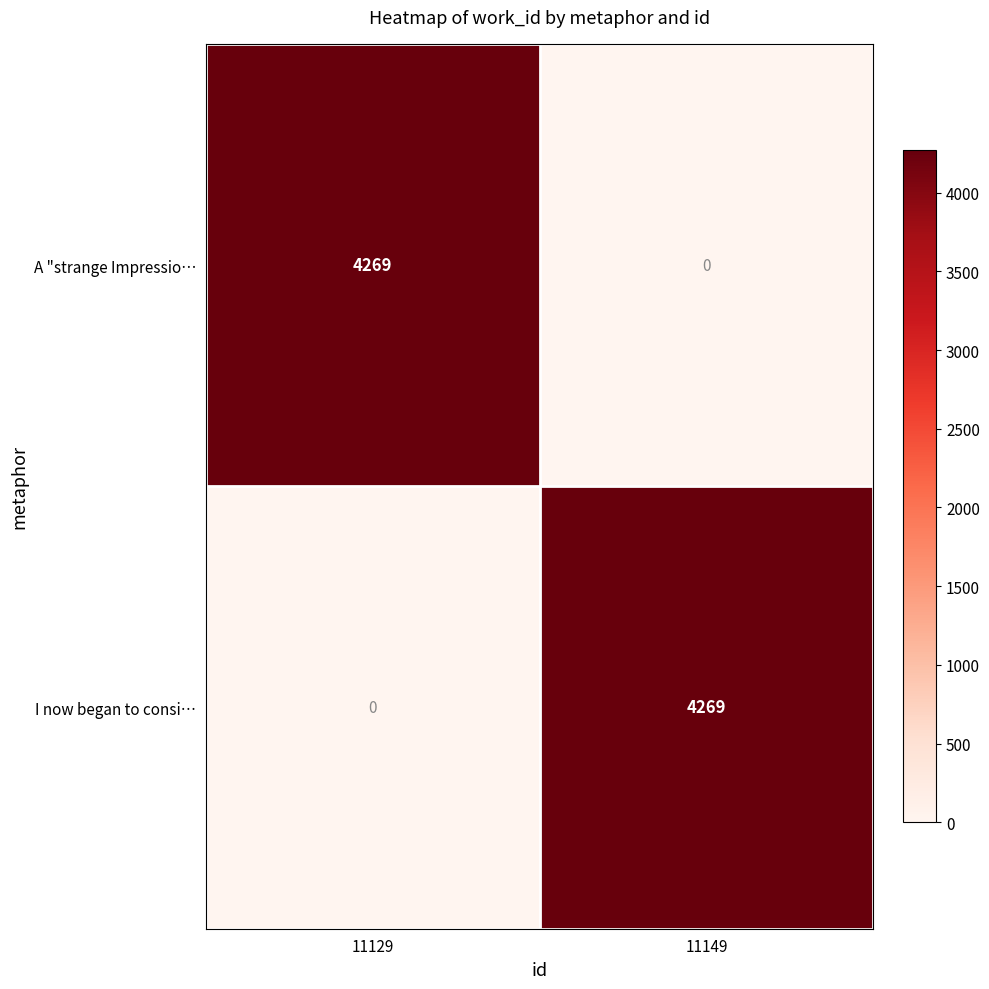

Rank the categories by I now began to consi… value from lowest to highest.

11129, 11149